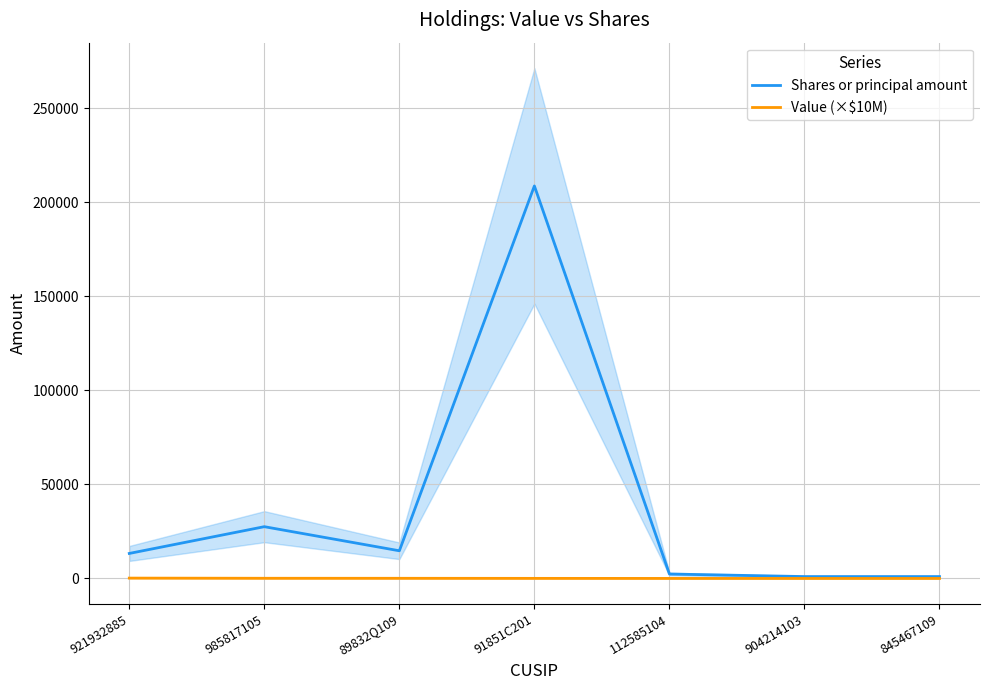

What is the greatest value displayed?

208780.0